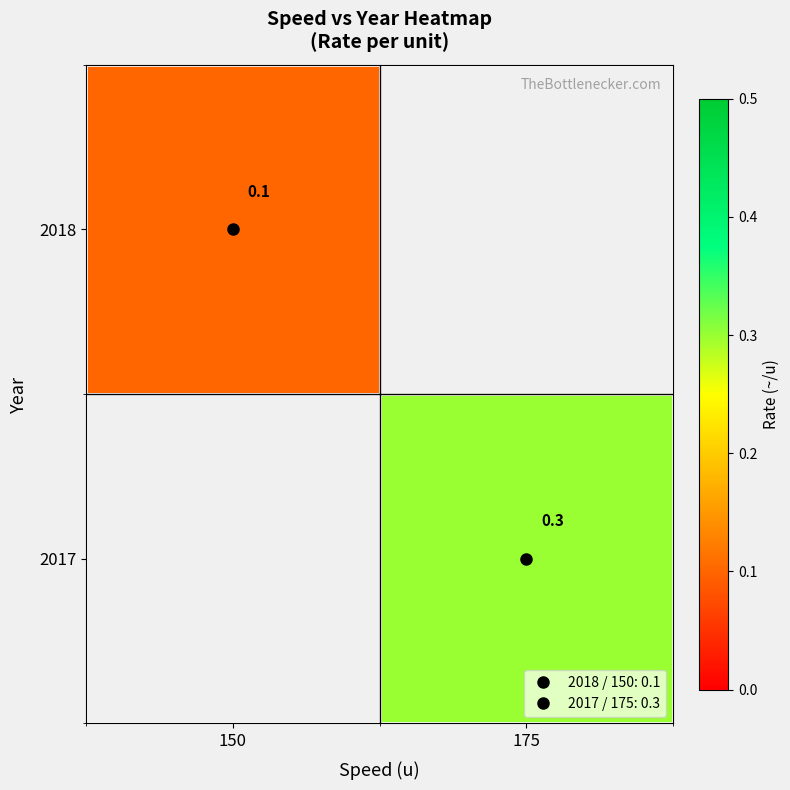

Which category has the lowest value in the 2017 series?

150